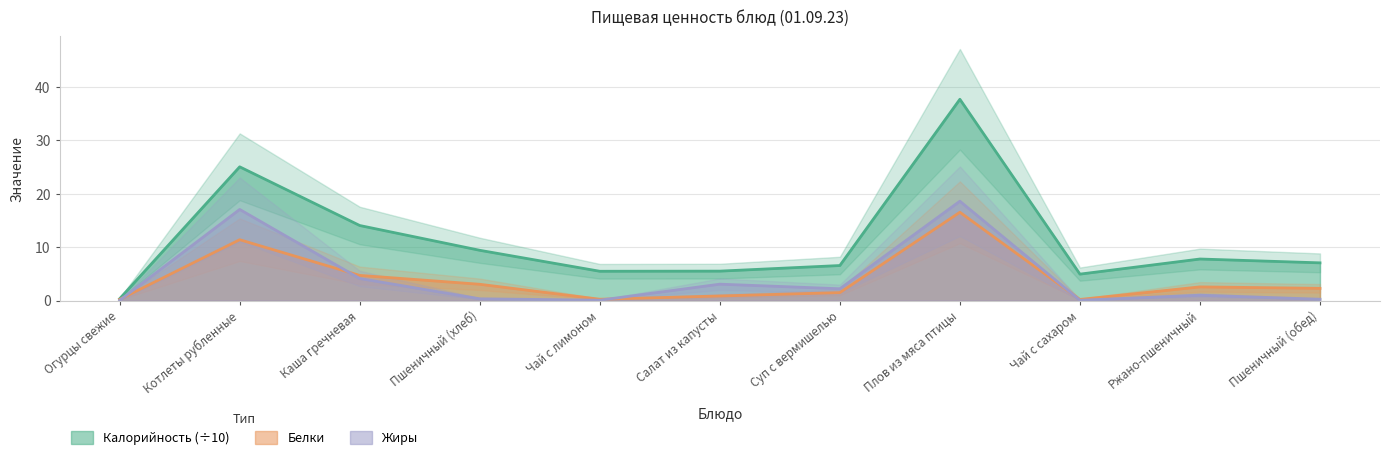

What are all the series names shown in the legend?

Калорийность, Белки, Жиры